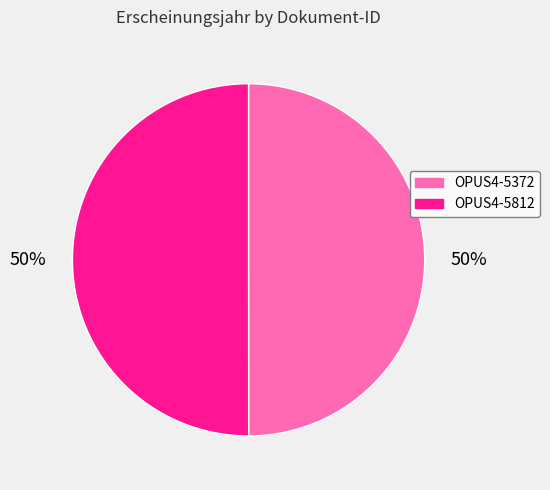

To the nearest percent, what is the average slice percentage?

50%